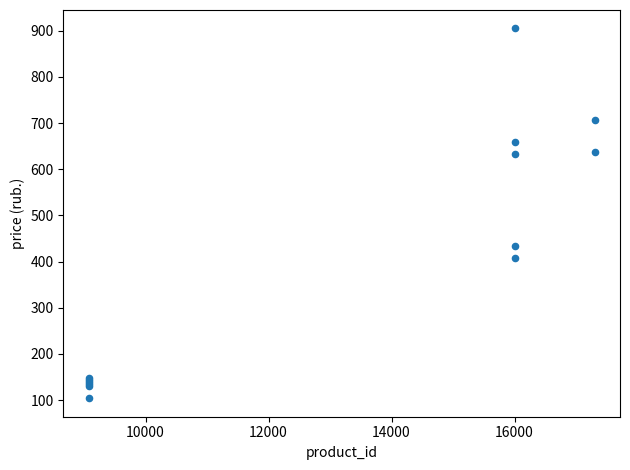

What Y value in the scatter plot is closest to 504?

434